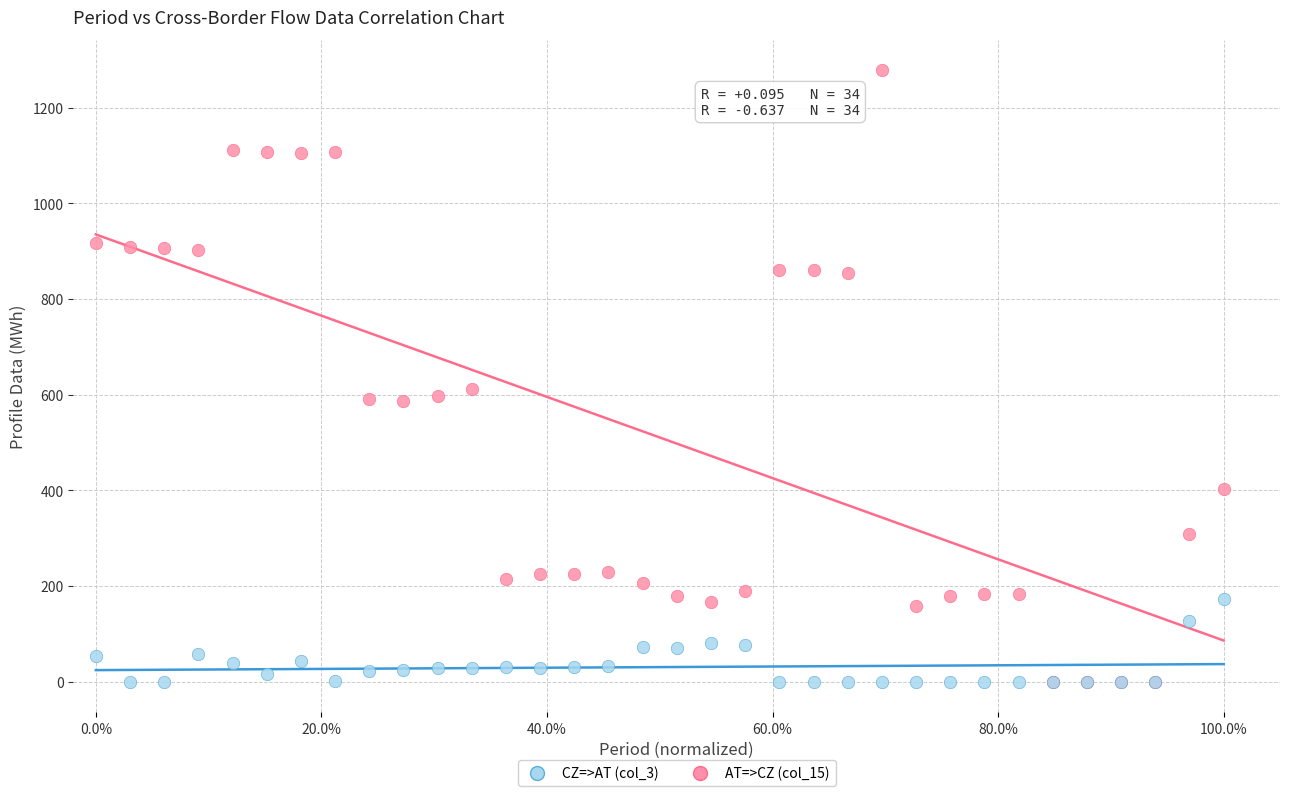

Across all series, what Y value is closest to 638?

612.0